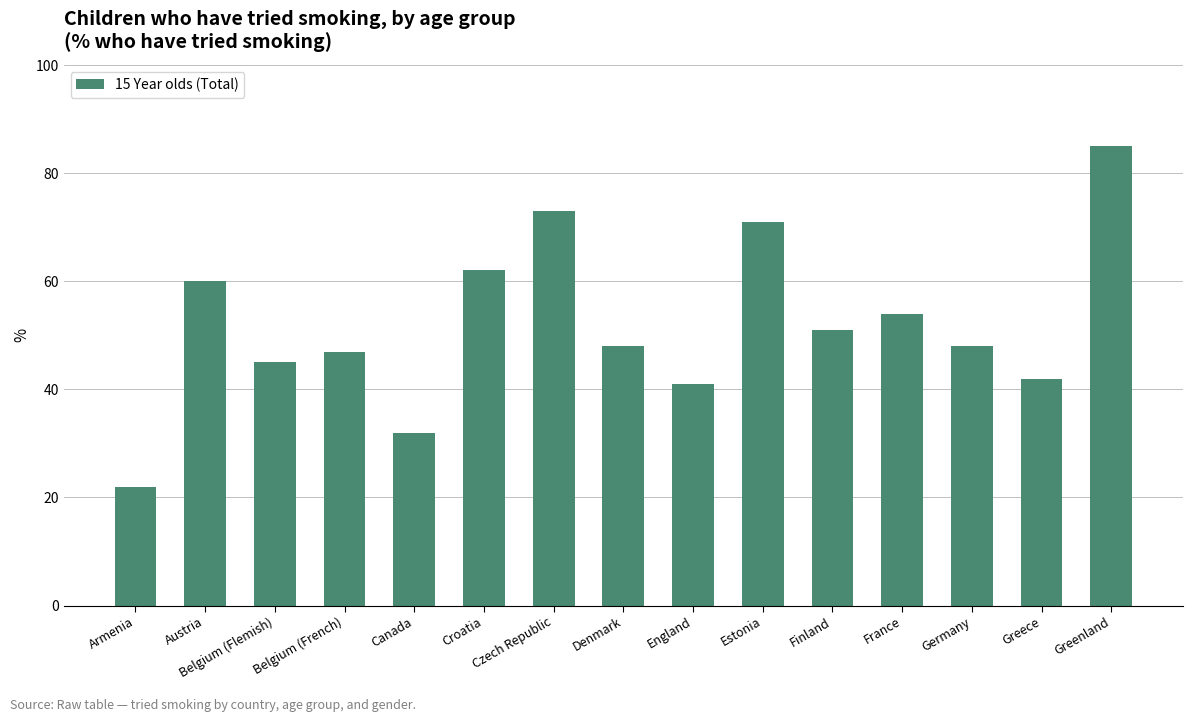

Is it true that the value at Belgium (French) is 47?

True